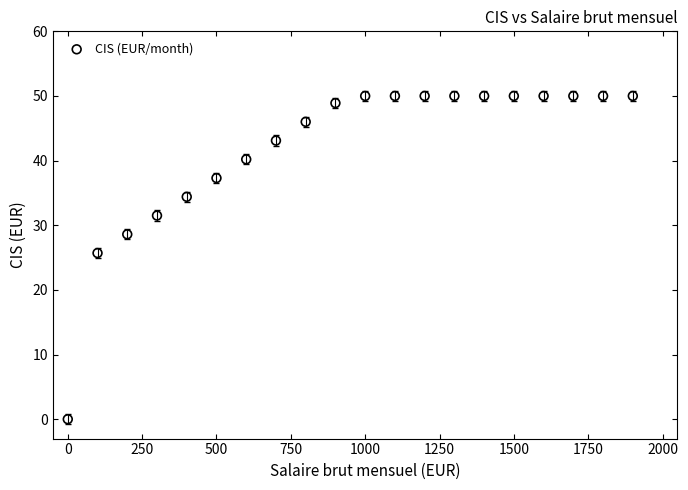

What is the range of Y values (max minus min)?

50.0